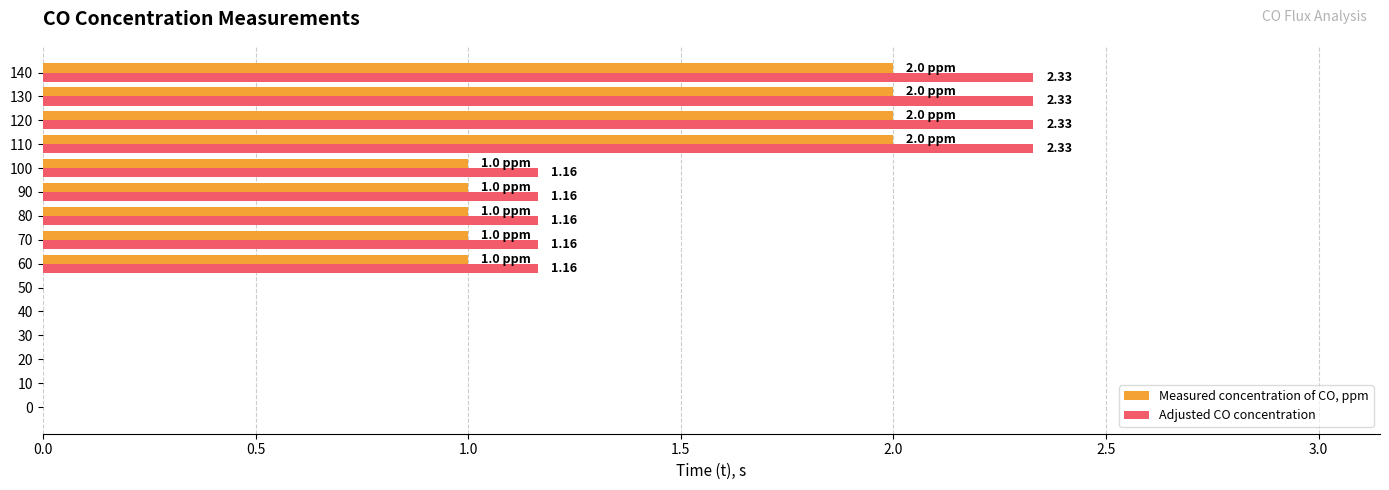

How many data points in Adjusted CO concentration are above 1?

9